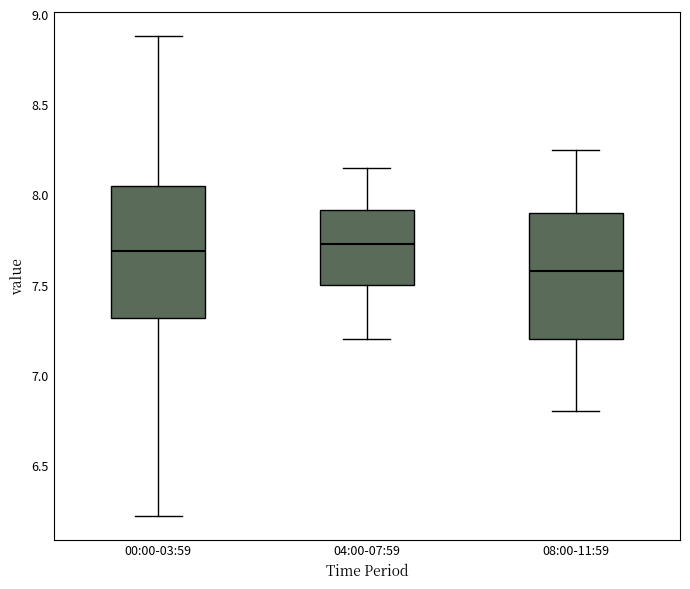

Where does the median line of the box for 04:00-07:59 sit on the y-axis? The values are not printed on the chart, so give them approximately, as read against the axis.

7.75